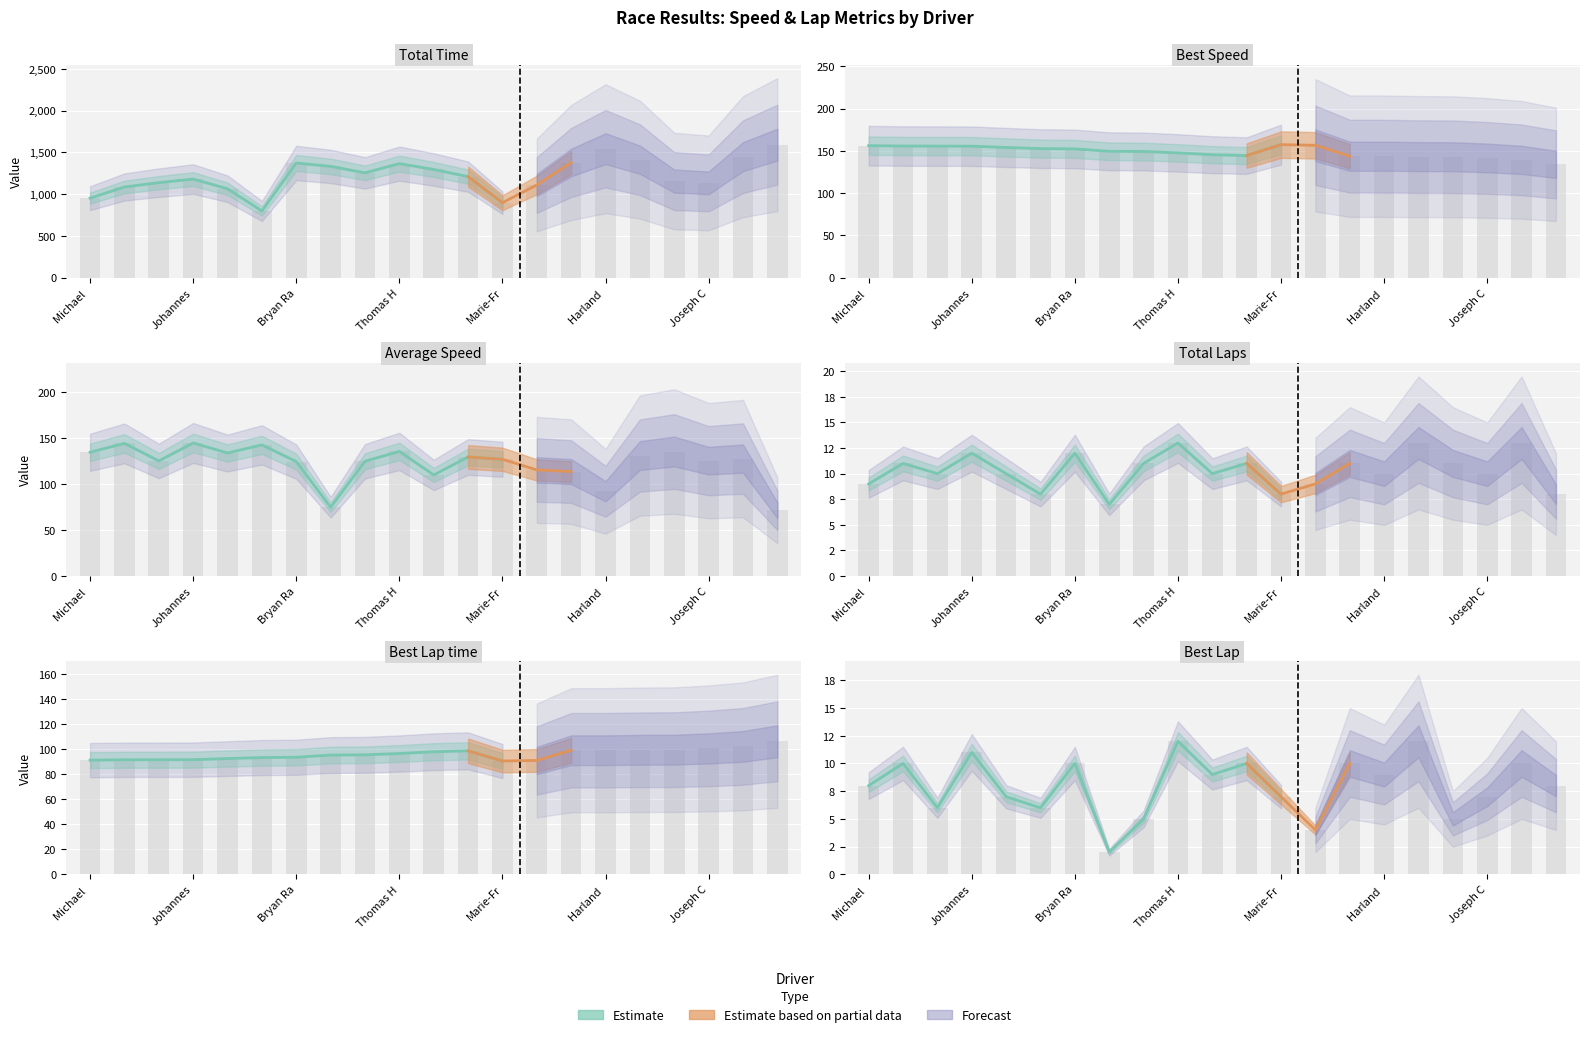

Which series has the largest total across all categories?

Total Time